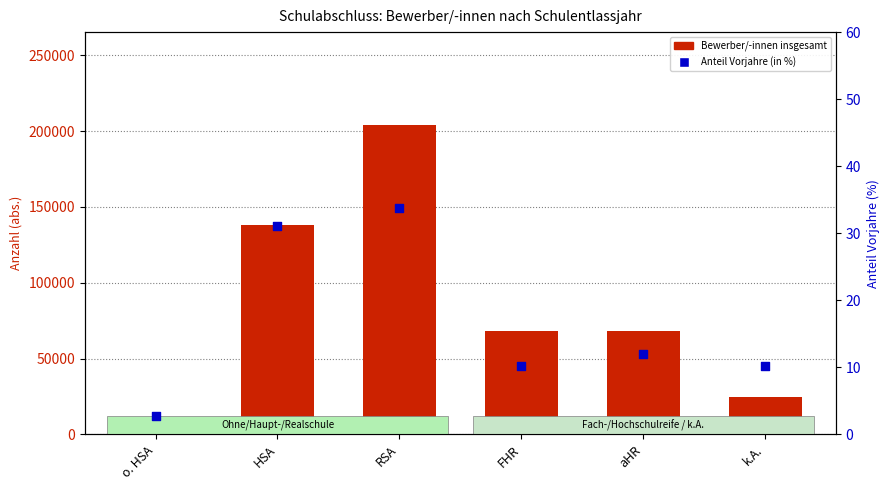

At which category is the sum across all series the highest?

RSA